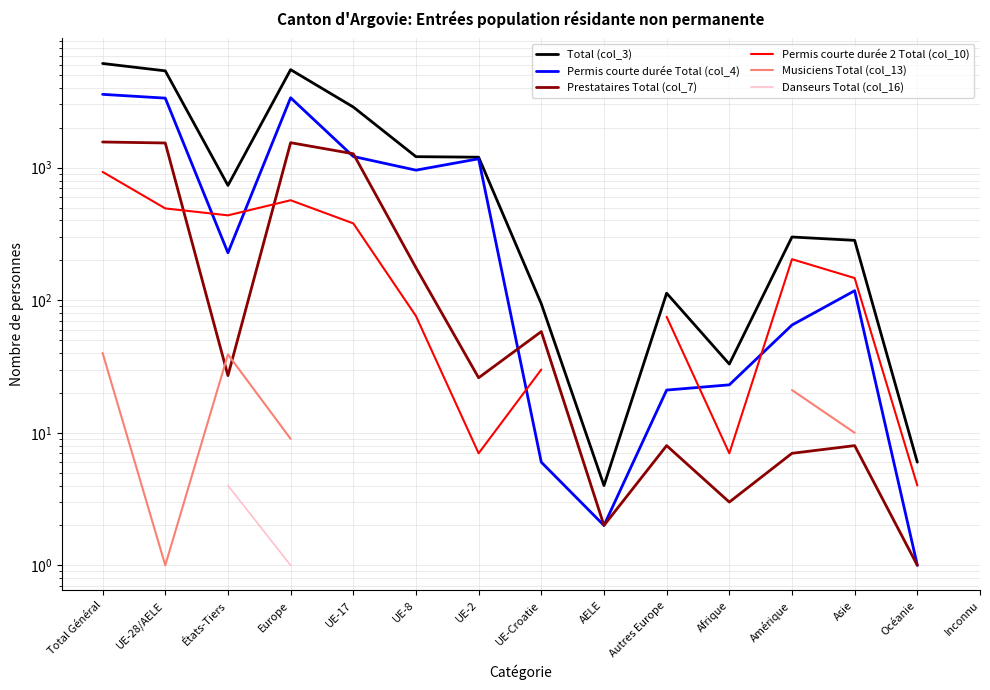

How many values in Danseurs Total (col_16) are above zero?

5